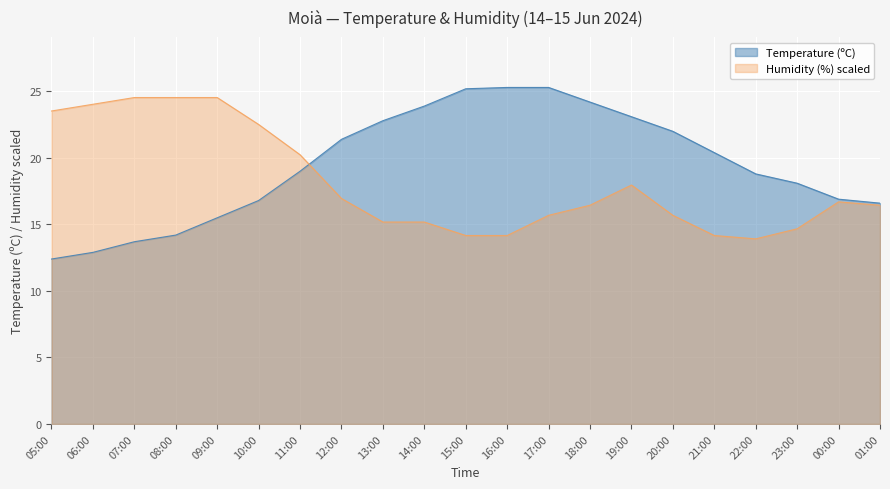

Rank the categories by Temperature (ºC) value from highest to lowest.

16:00, 17:00, 15:00, 18:00, 14:00, 19:00, 13:00, 20:00, 12:00, 21:00, 11:00, 22:00, 23:00, 00:00, 10:00, 01:00, 09:00, 08:00, 07:00, 06:00, 05:00